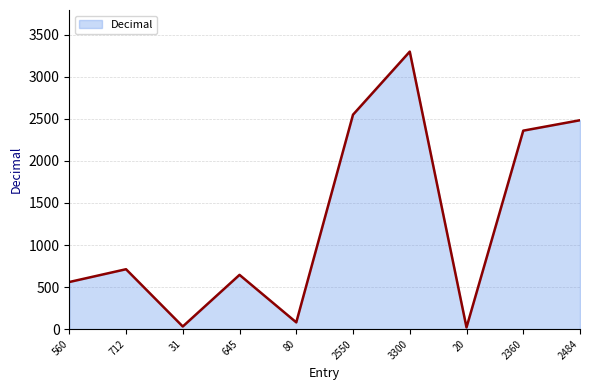

Which label corresponds to the largest value in the chart?

3300